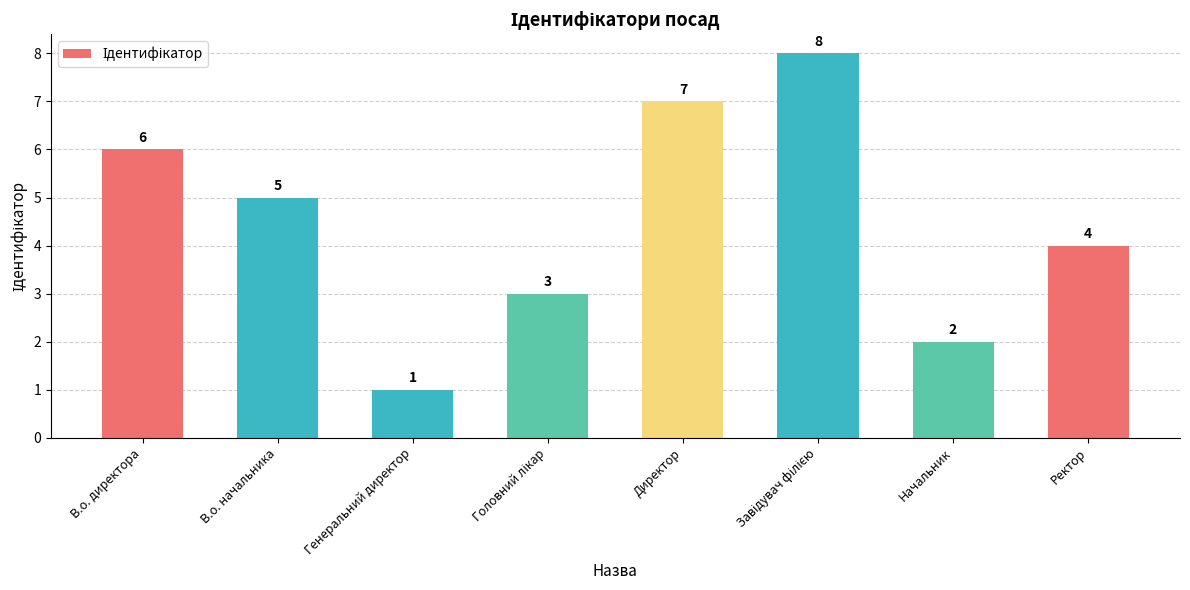

Which label corresponds to the smallest value in the chart?

Генеральний директор